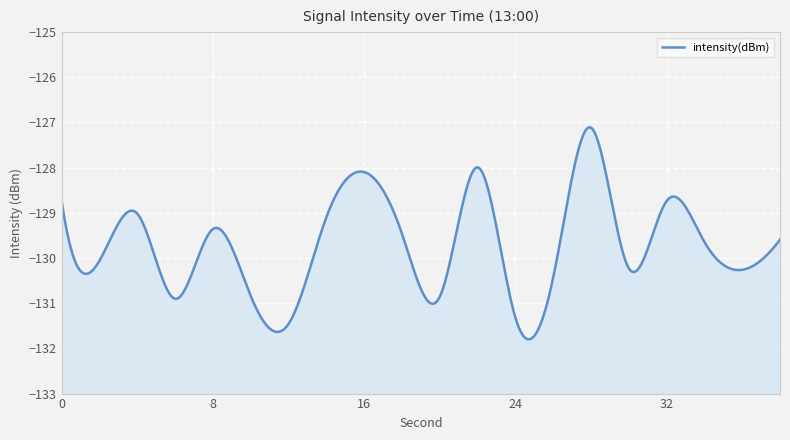

What is the sum of the values at 12 and 18?

-260.9